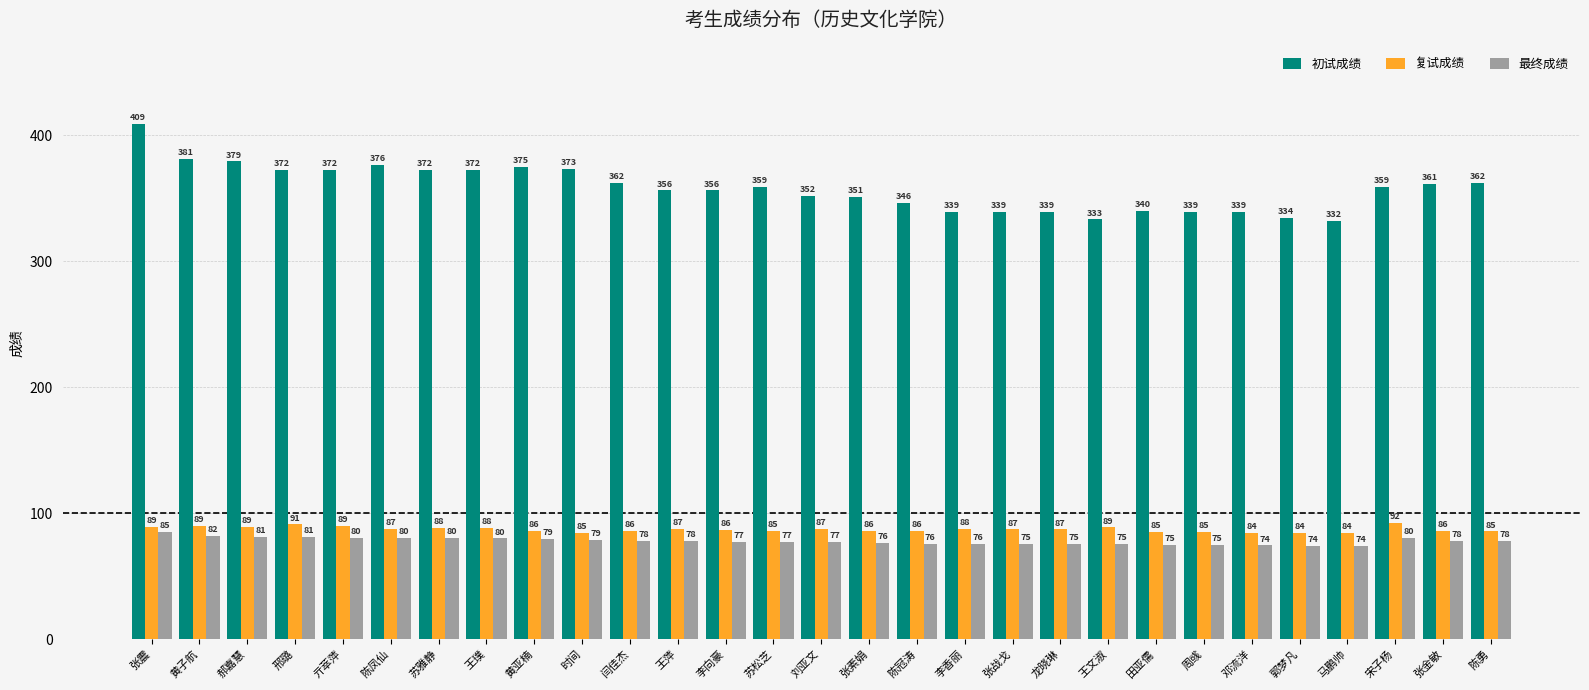

Is it true that 最终成绩 equals 133.9 at 时间?

False